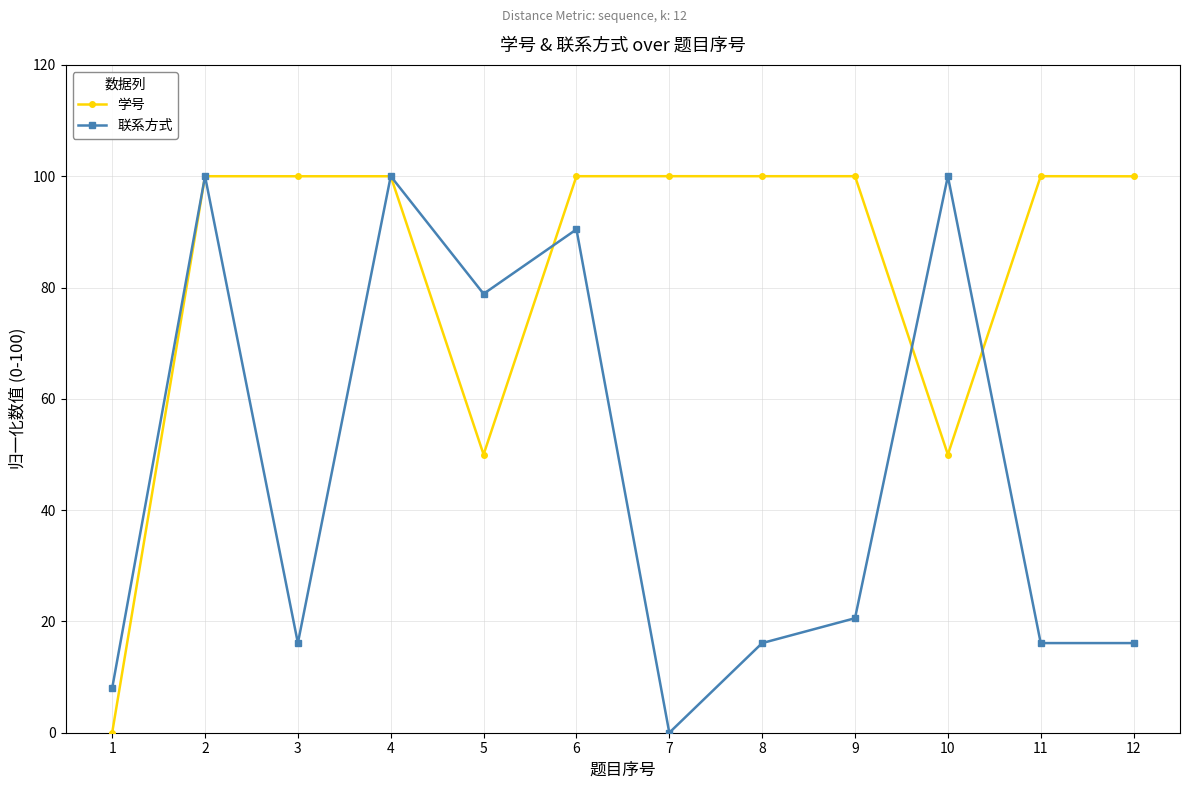

Rank the series at 8 from highest to lowest value.

学号, 联系方式